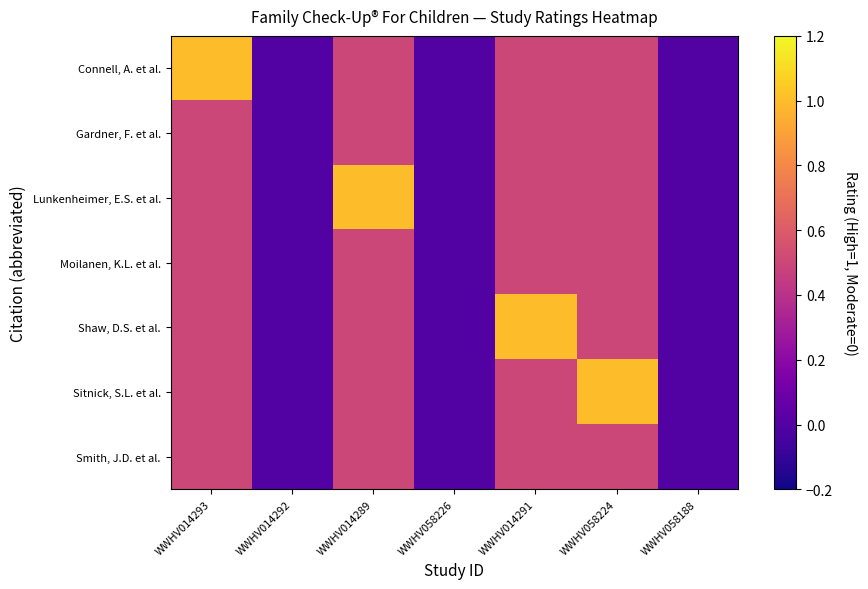

At how many categories does at least one series exceed 0?

4